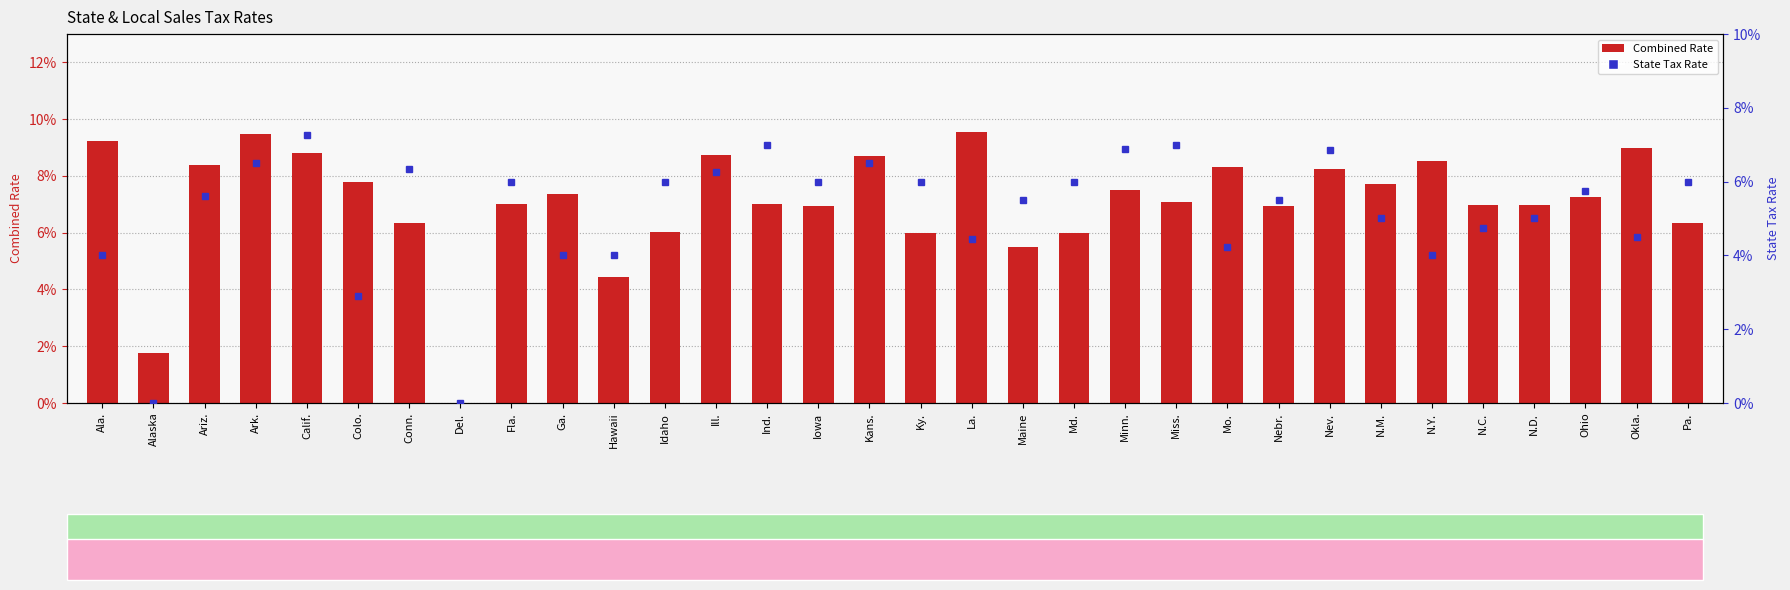

What is the sum of the State Tax Rate values at Ind. and Ill.?

0.1